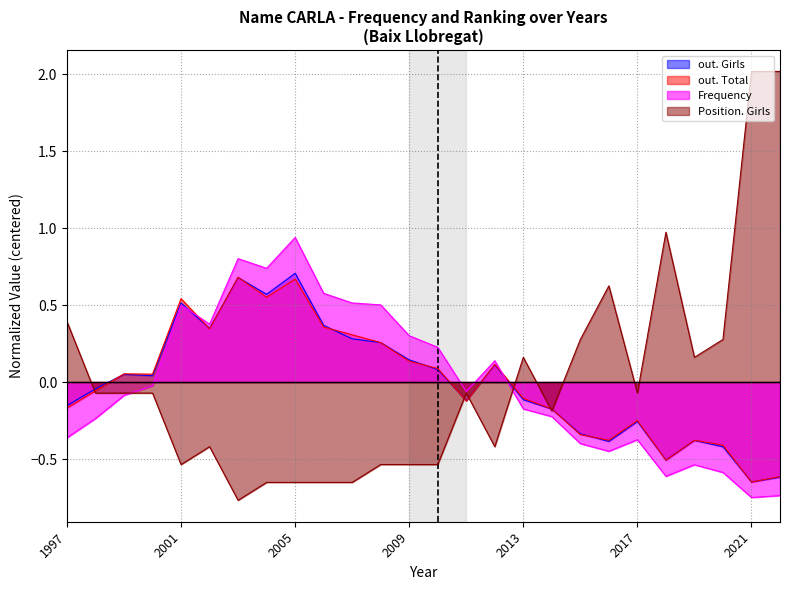

Which series changed the most between 2012 and 2014?

Frequency